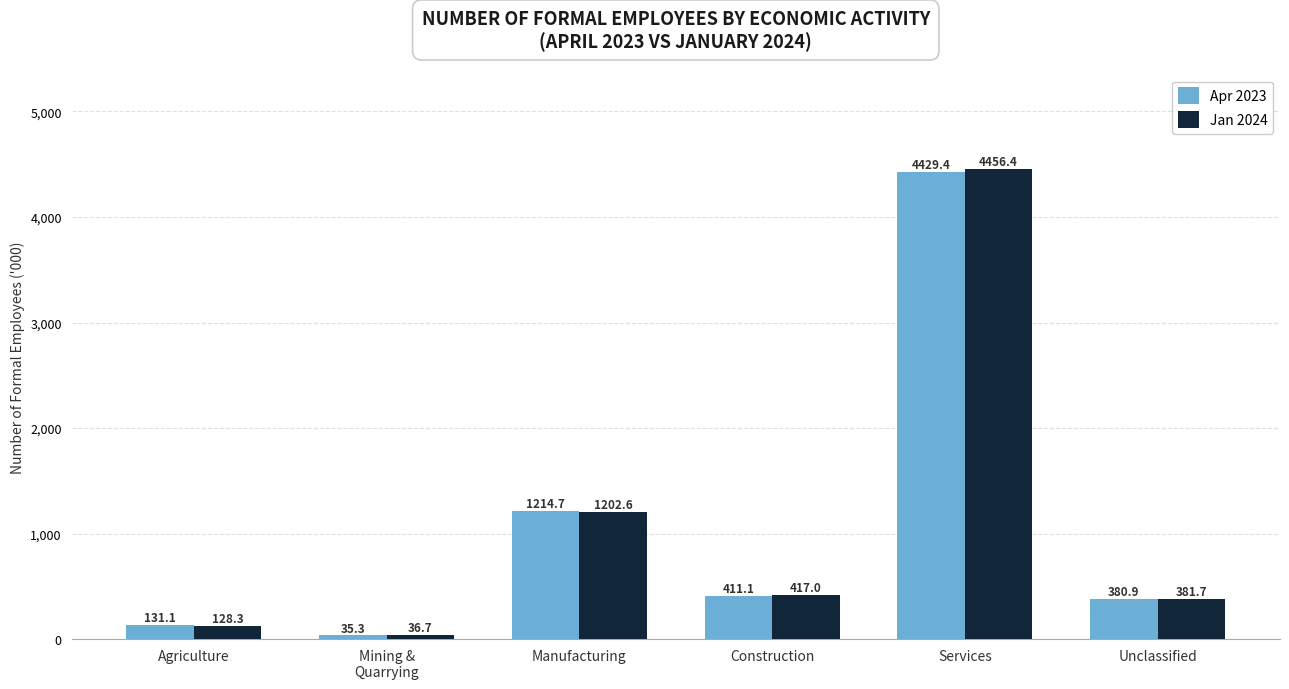

Which series has the largest total across all categories?

Jan 2024